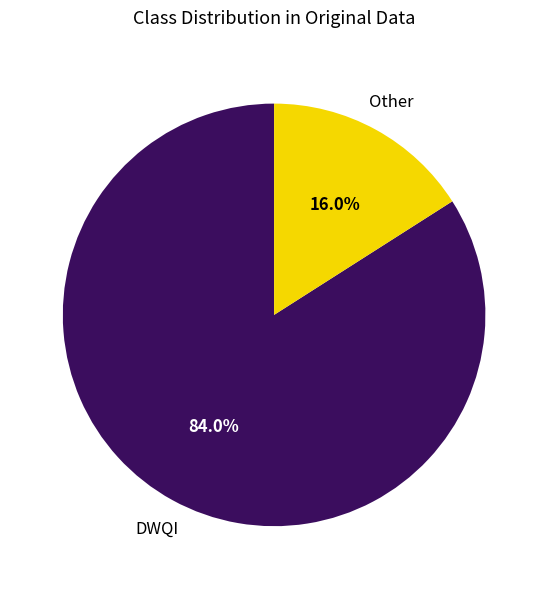

Count the number of slices in the pie.

2